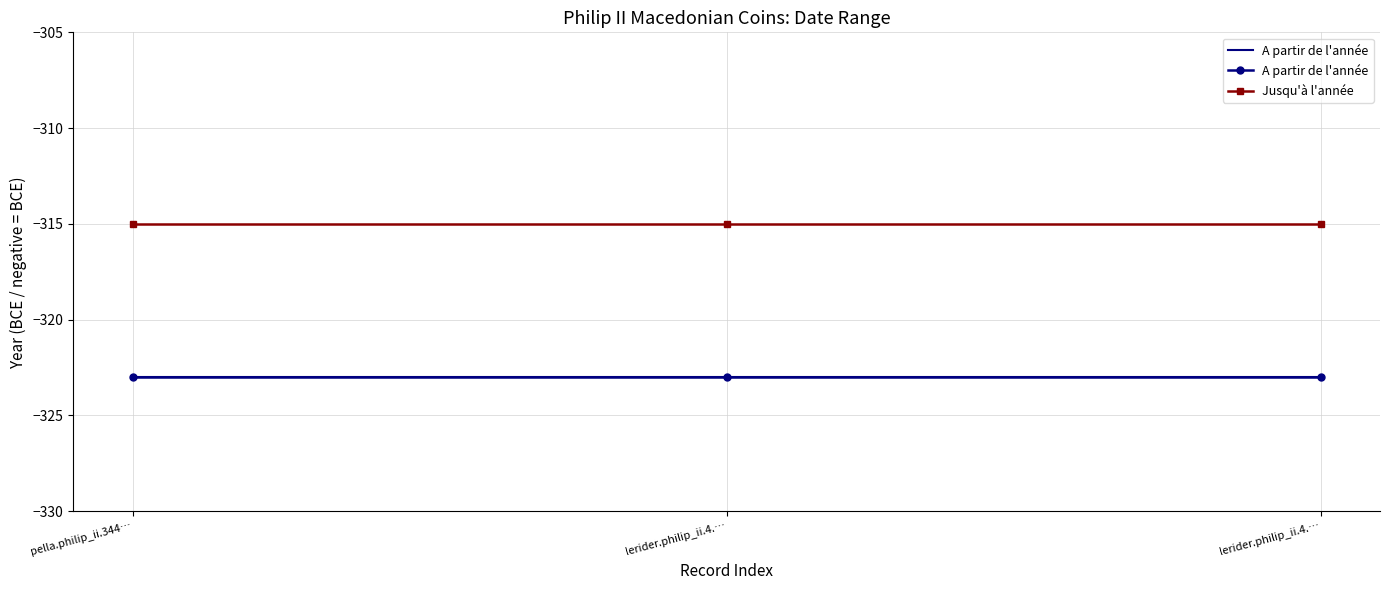

List the series in order of their peak value, highest first.

Jusqu'à l'année, A partir de l'année